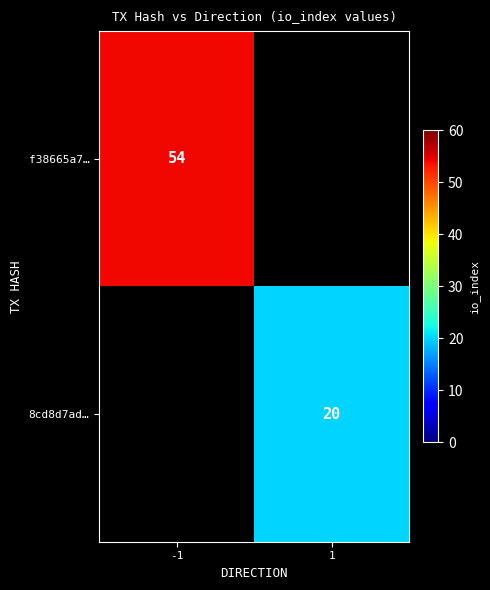

The 8cd8d7ad… series shows 12 at 1. True or false?

False